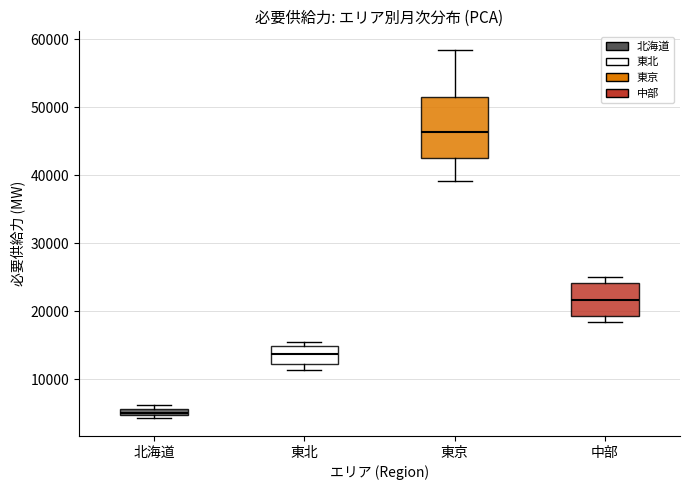

Which box is the tallest, from its lower edge to its upper edge?

東京